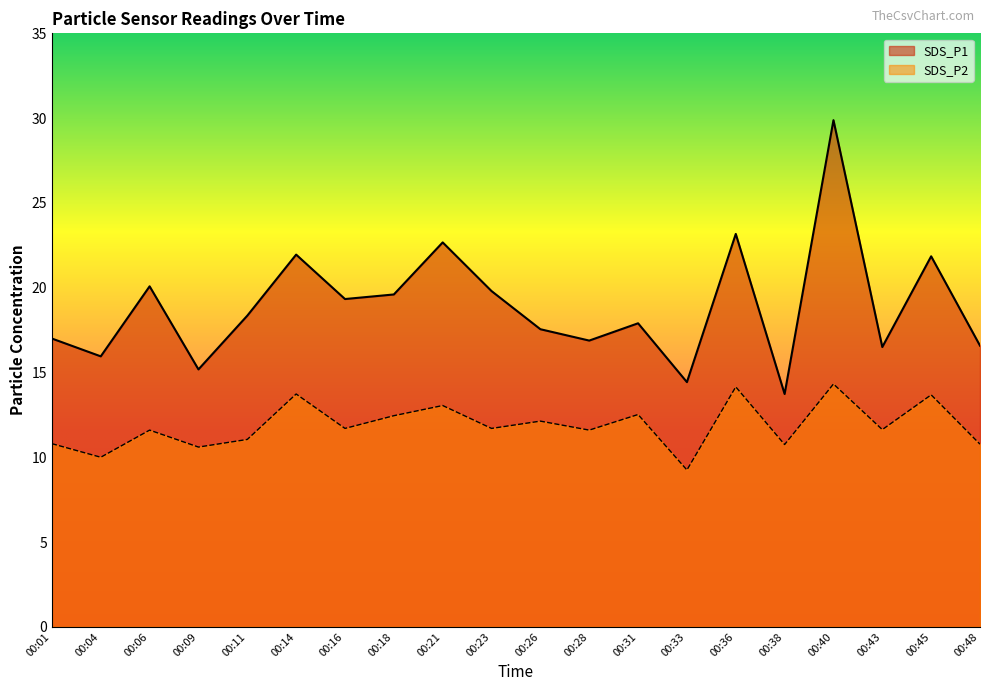

The SDS_P1 series shows 22.4 at 00:43. True or false?

False